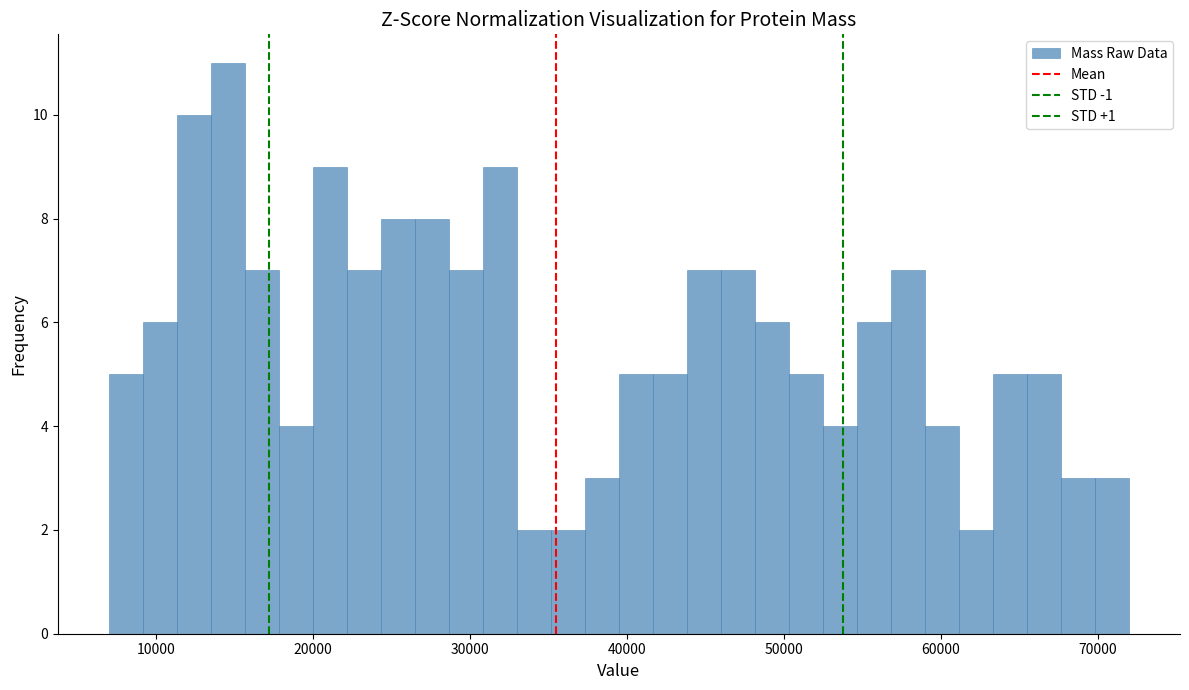

Around what value on the x-axis is the tallest bar? Give the approximate position of its centre, as read against the axis.

15000